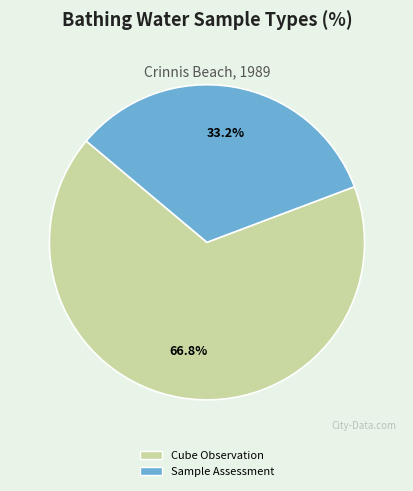

Rank the categories by value from lowest to highest.

Sample Assessment, Cube Observation